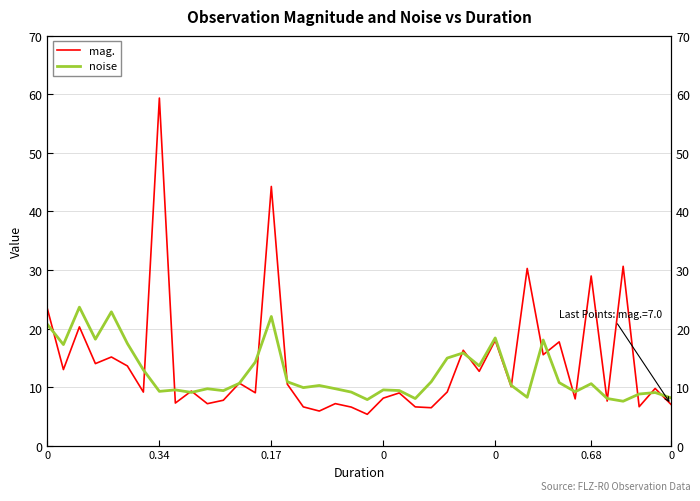

Does the chart display data point markers on the line(s)?

No